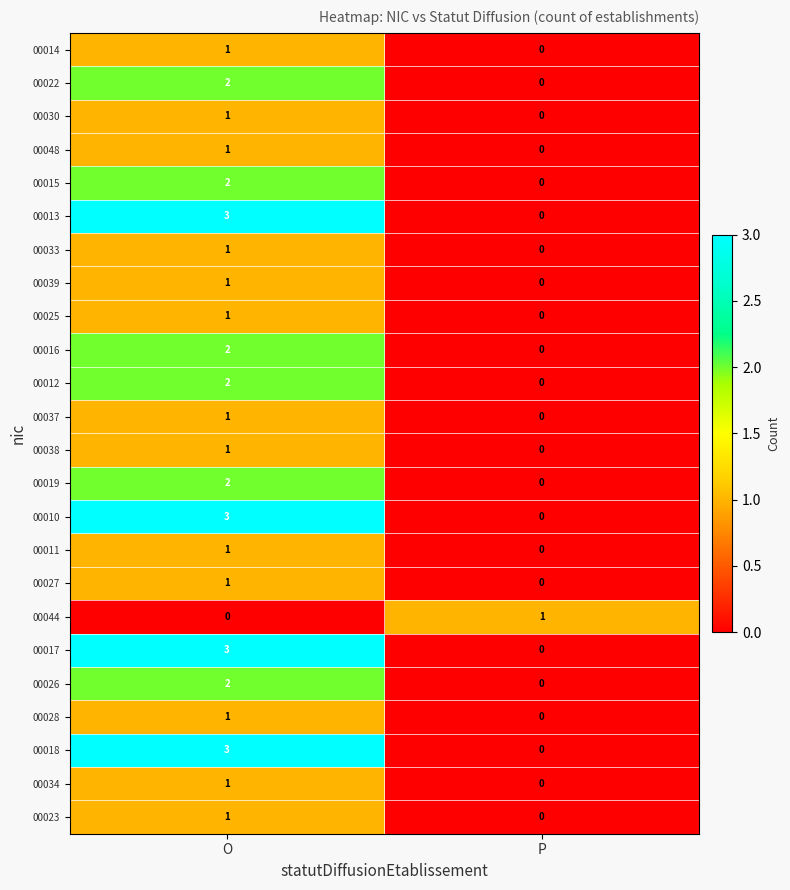

Is the value of 00034 at P greater than the value of 00030 at O?

No